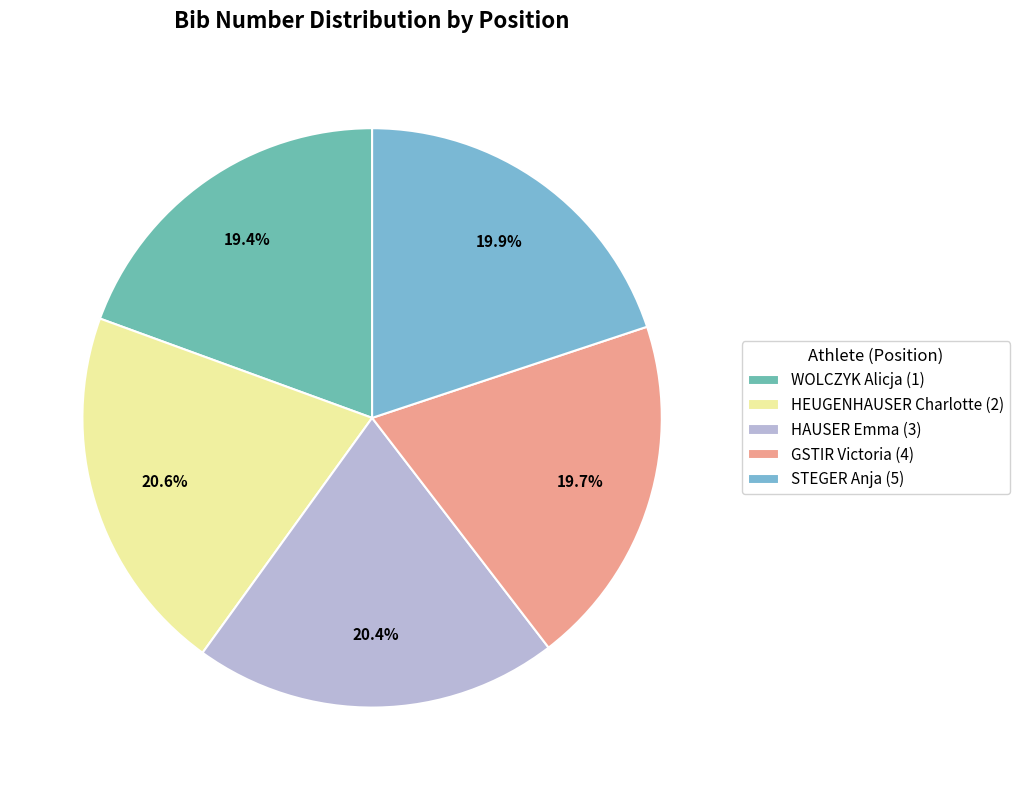

To the nearest percent, what portion does STEGER Anja (5) represent?

20%